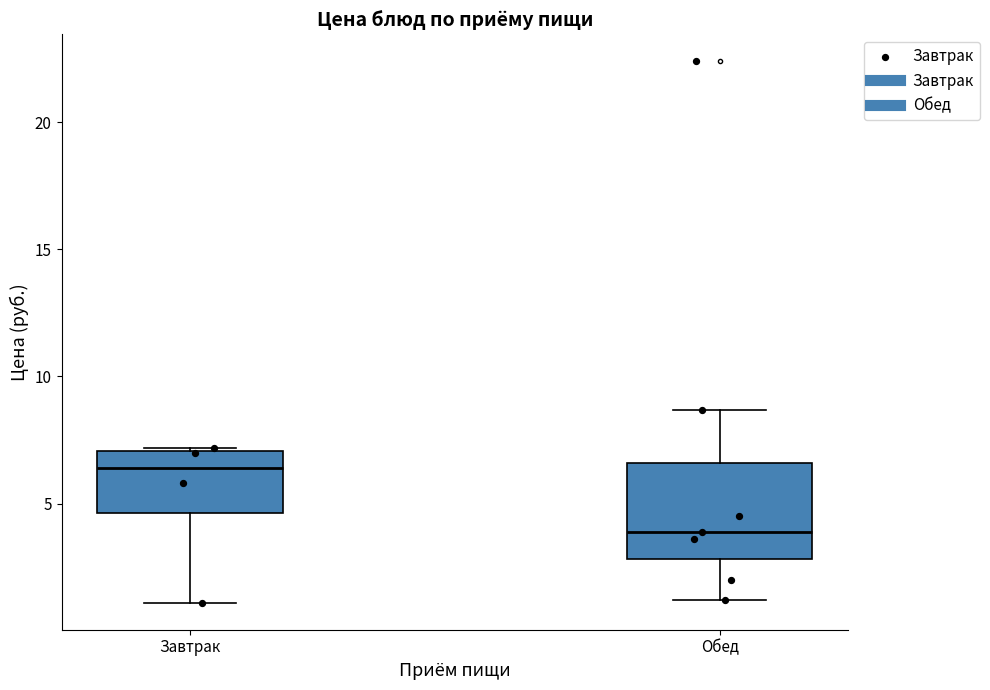

Which box is the tallest, from its lower edge to its upper edge?

Обед